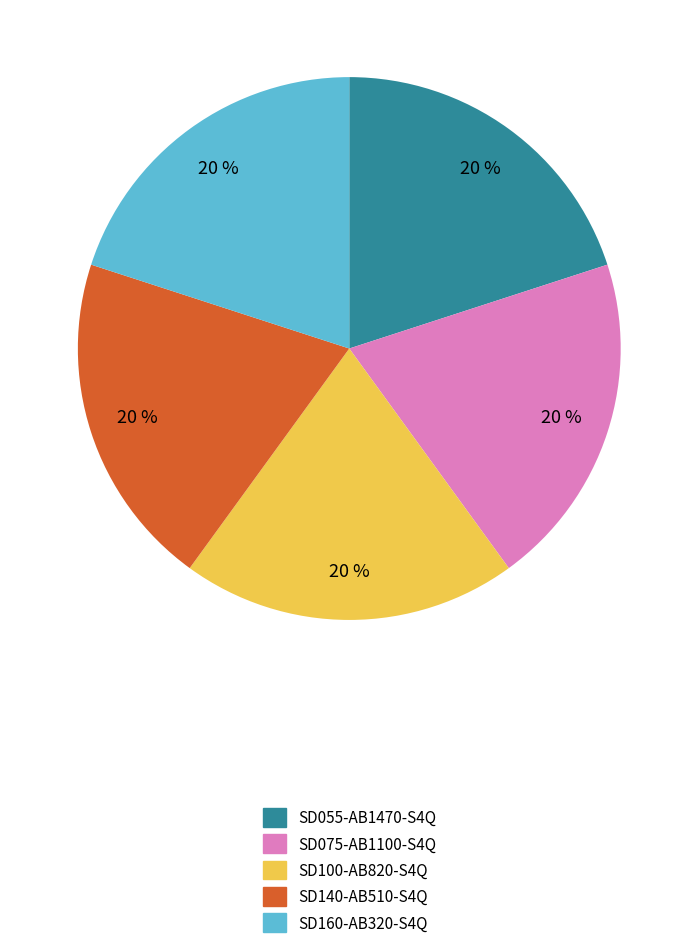

Do SD055-AB1470-S4Q and SD140-AB510-S4Q together represent more than half of the pie?

No